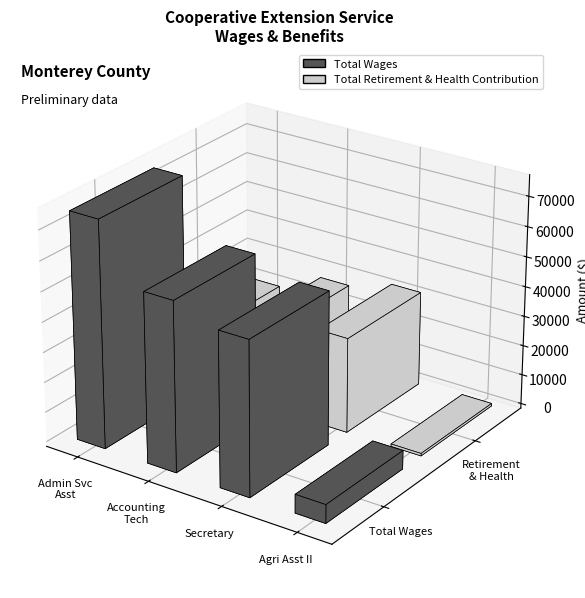

What is the sum of the Total Wages values at Administrative Services Assistant and Secretary?

126877